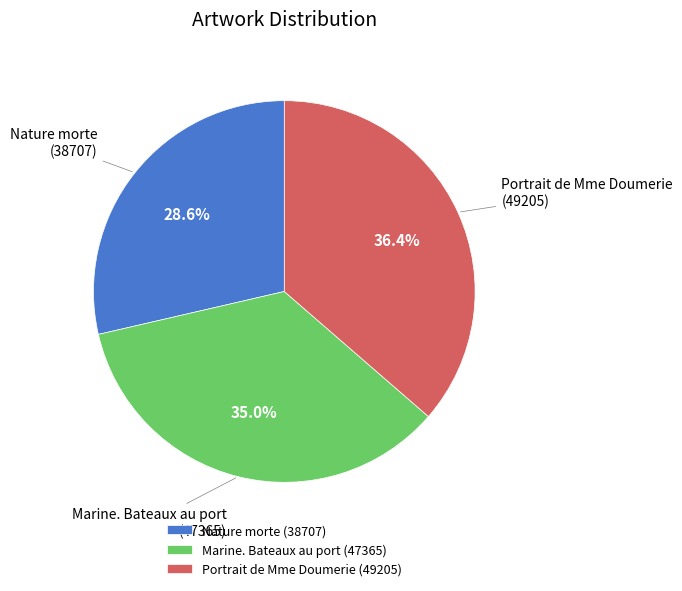

Does Portrait de Mme Doumerie represent more than half of the total?

No